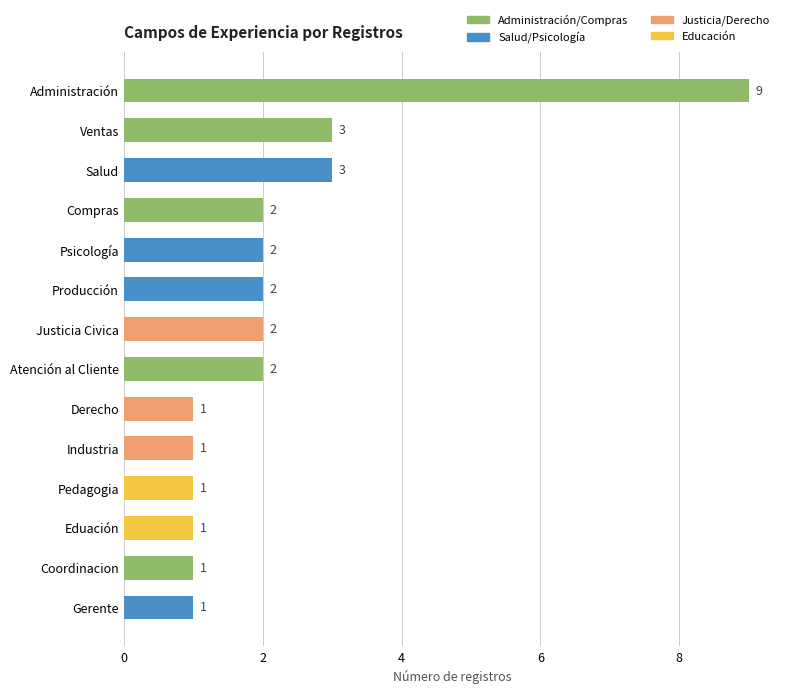

What is the maximum value shown in the chart?

9